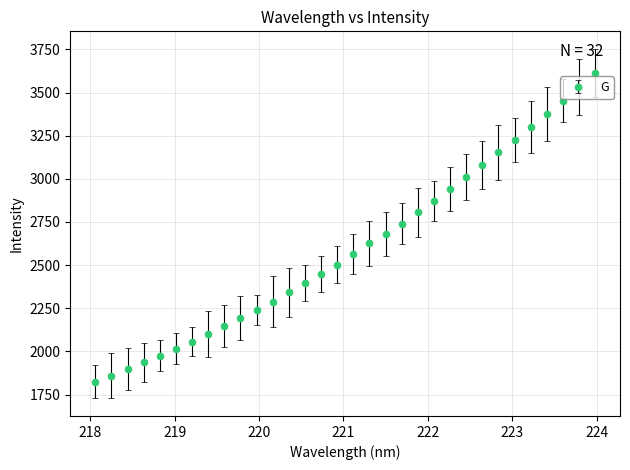

What is the smallest value displayed?

1825.0